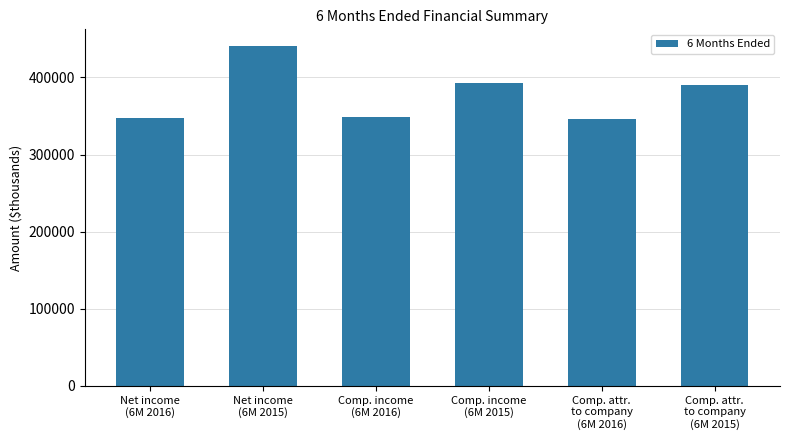

What position from the left is Net income
(6M 2015)?

2